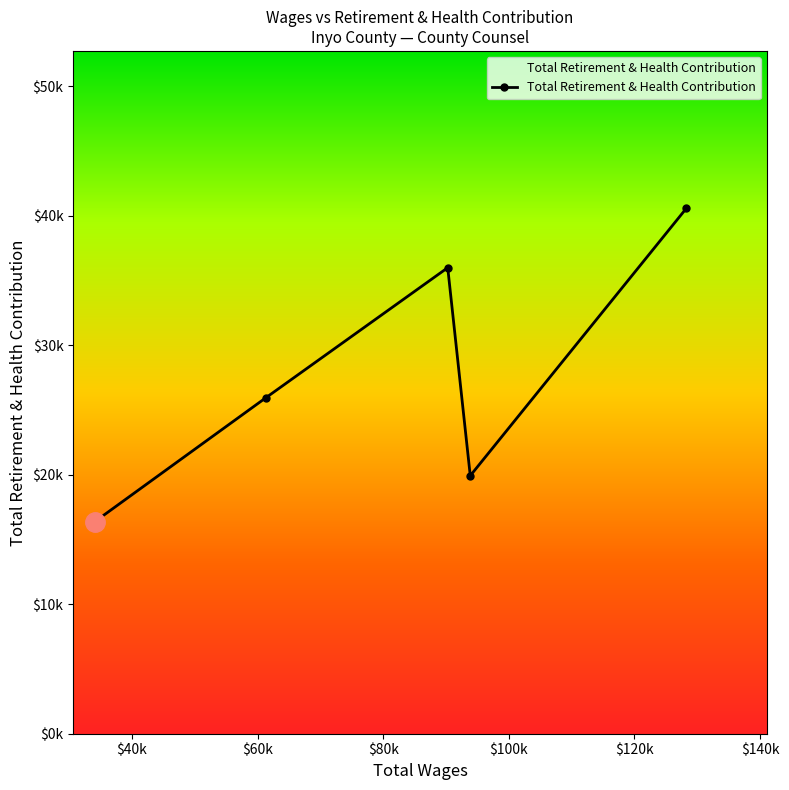

Reading left to right, extract all data points from this chart.

16361	25937	35991	19925	40561